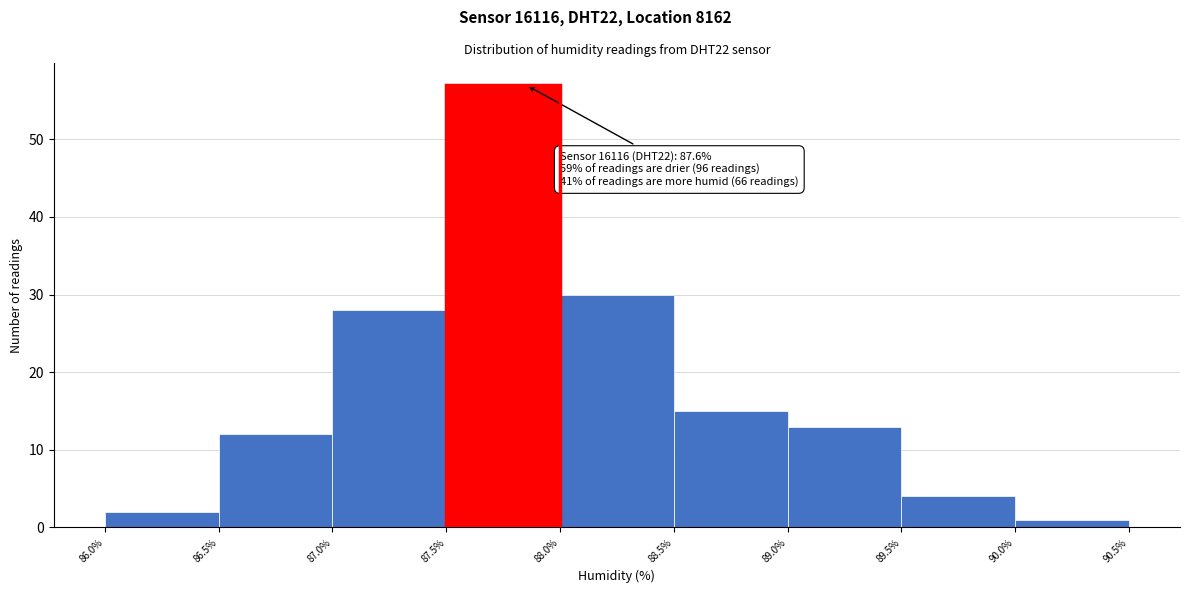

Which range on the x-axis has the tallest bar?

87.5% to 88.0%